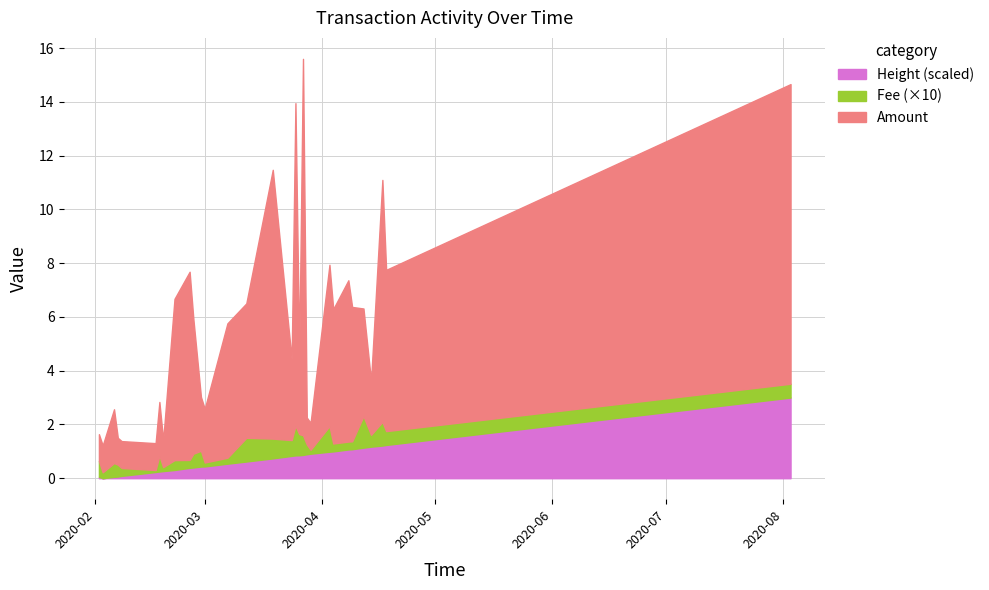

What is the label of the 17th point from the left?

2020-03-24